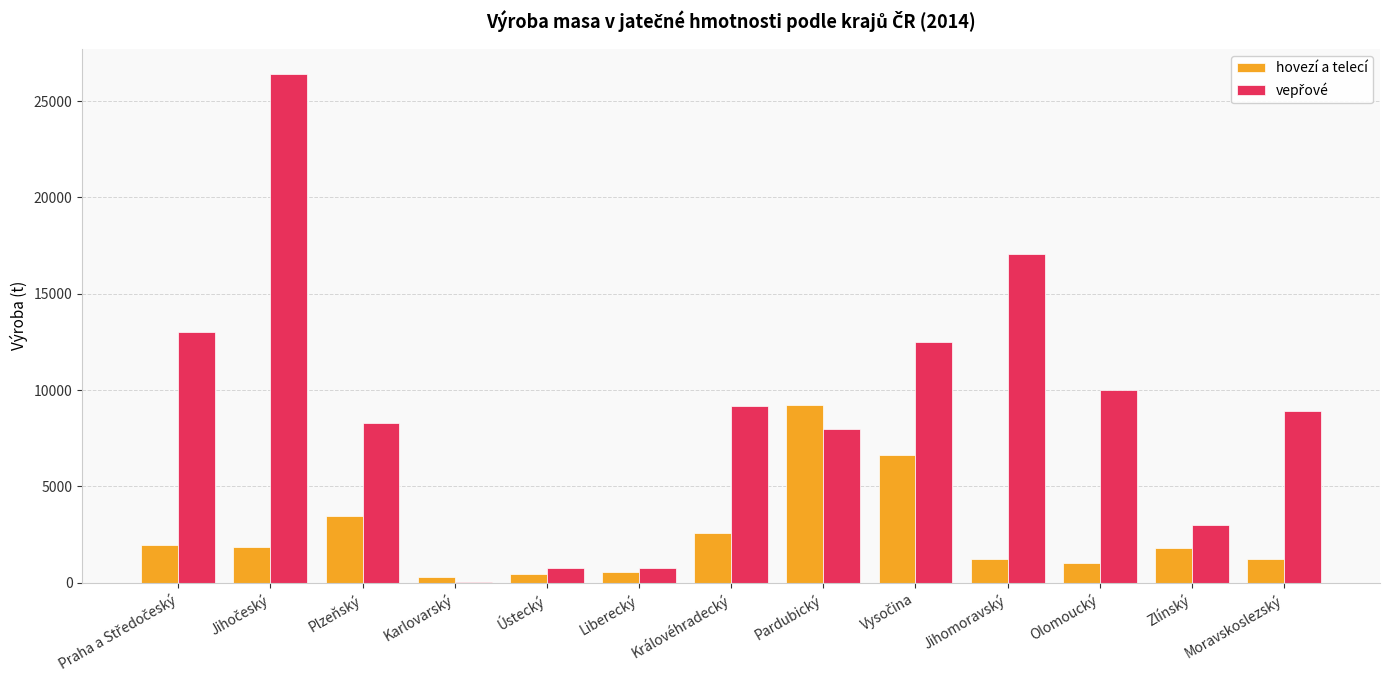

What is the maximum value shown in the chart?

26391